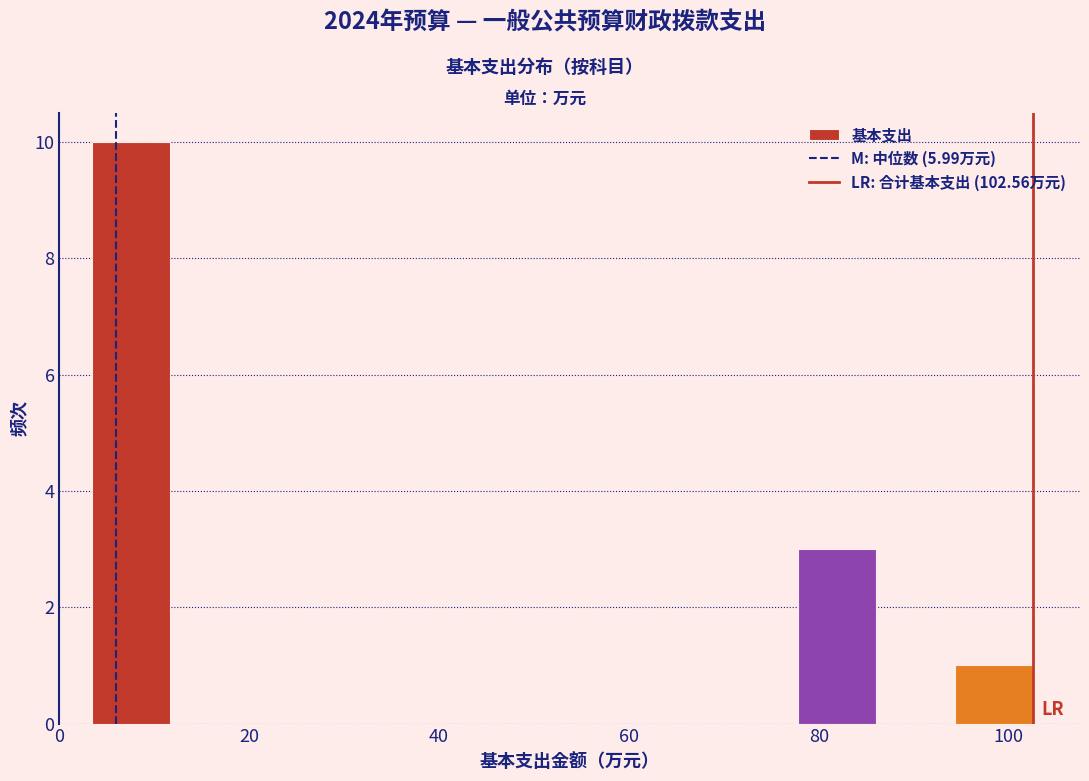

Reading left to right, list every bar in this chart as the range it spans on the x-axis followed by its height. Neither the bar edges nor the heights are printed on the chart, so give them approximately, as read against the axes.

4 to 12: 10
12 to 20: 0
20 to 28: 0
28 to 36: 0
36 to 44: 0
44 to 52: 0
52 to 62: 0
62 to 70: 0
70 to 78: 0
78 to 86: 3
86 to 94: 0
94 to 102: 1